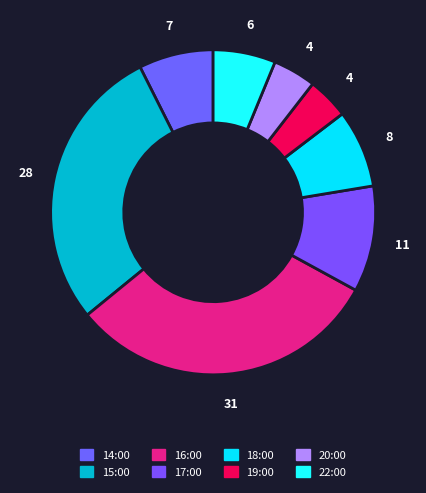

Rank the categories by value from highest to lowest.

16:00, 15:00, 17:00, 18:00, 14:00, 22:00, 20:00, 19:00